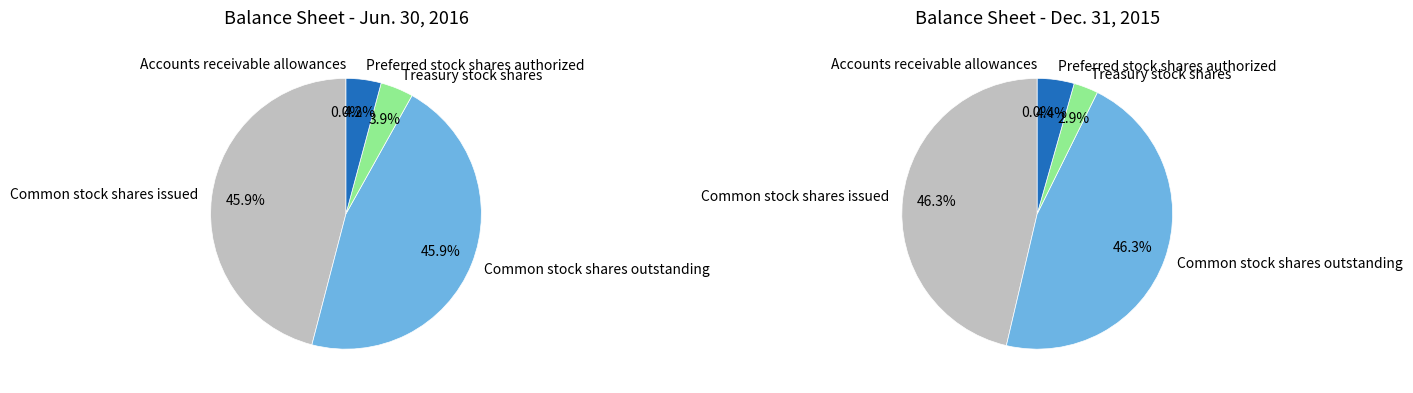

What is the change in value from Accounts receivable allowances to Common stock shares issued?

+54862307